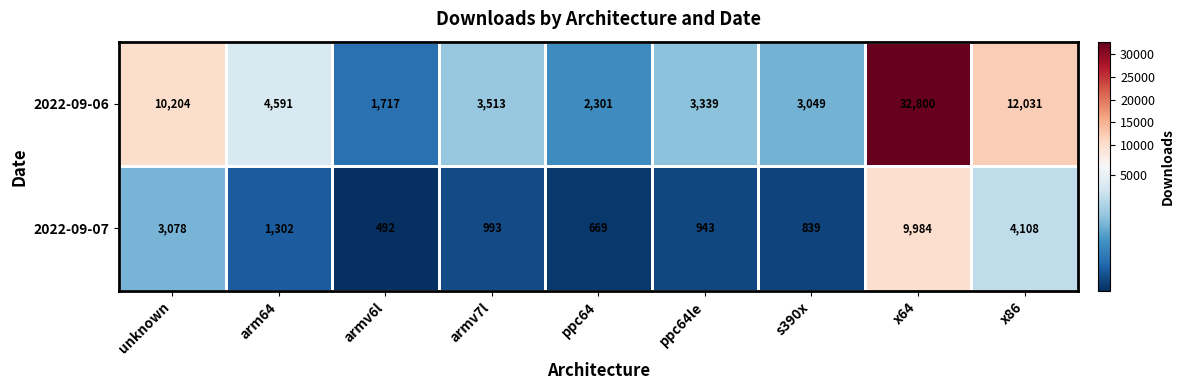

What is the sum of all 2022-09-07 values?

22408